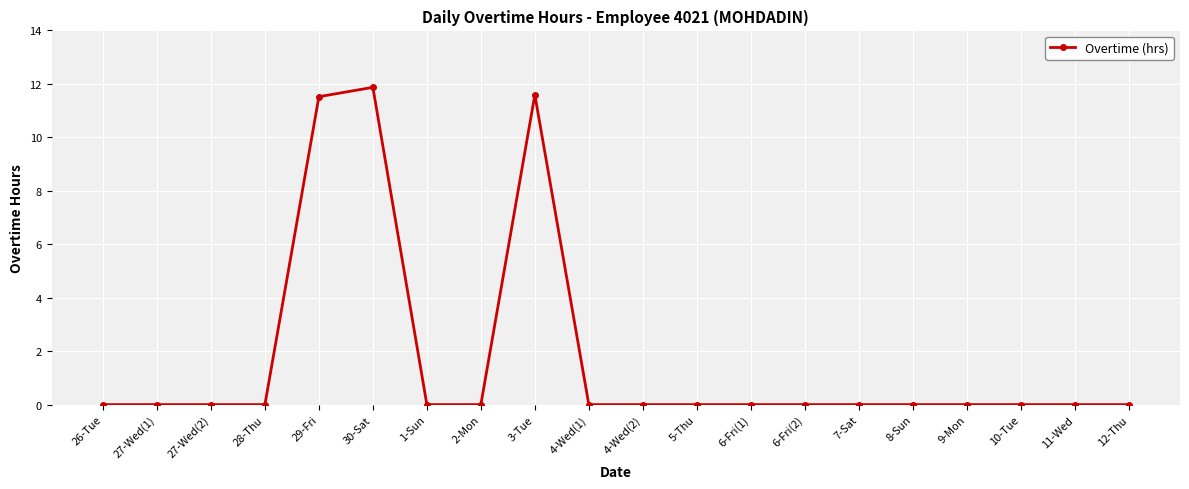

How many series are shown in this chart?

1